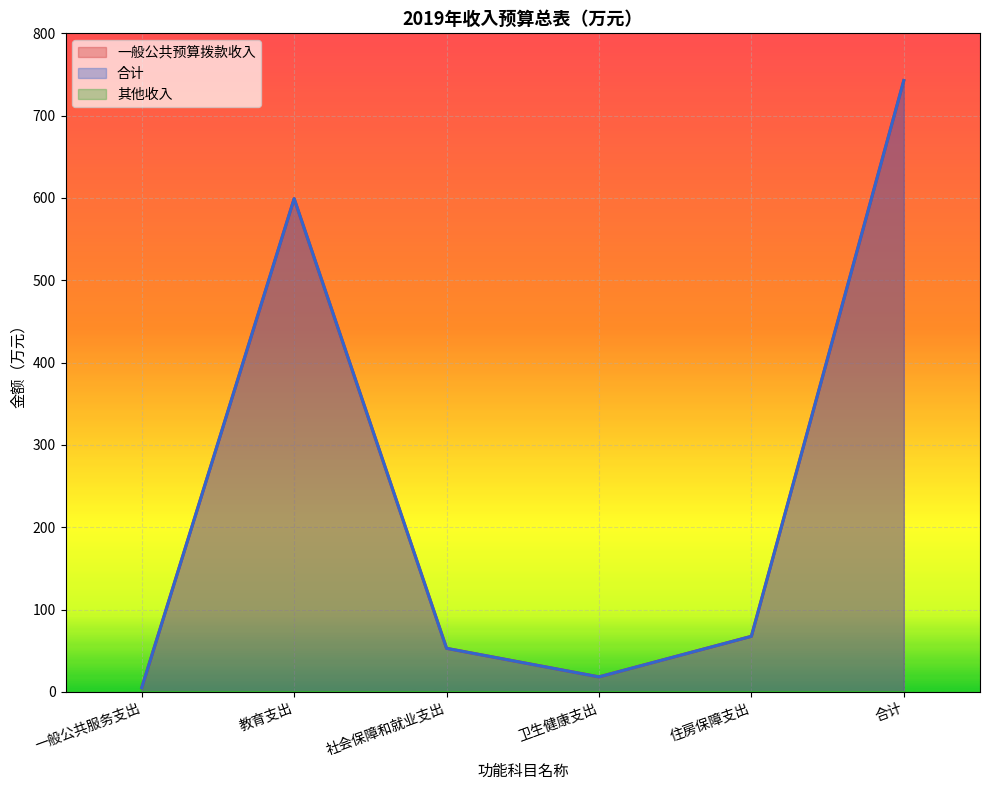

Reading left to right, transcribe all the data shown in this chart.

一般公共预算拨款收入: 5.0	599.2	52.9	18.2	67.5	742.6
合计: 5.0	599.2	52.9	18.2	67.5	742.6